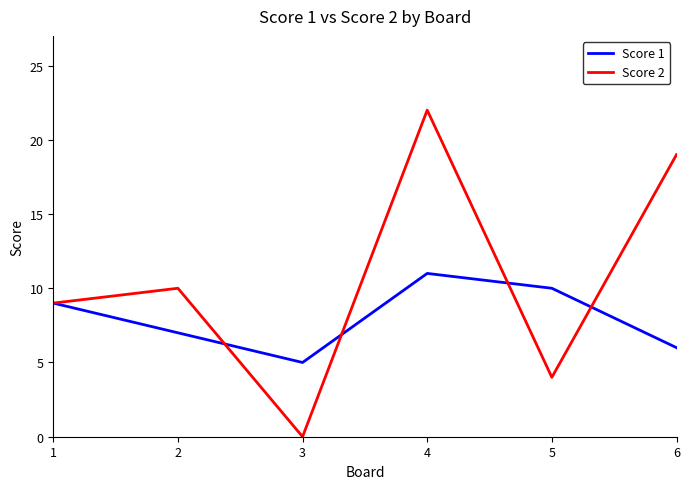

At 3, list the series in order from largest to smallest.

Score 1, Score 2